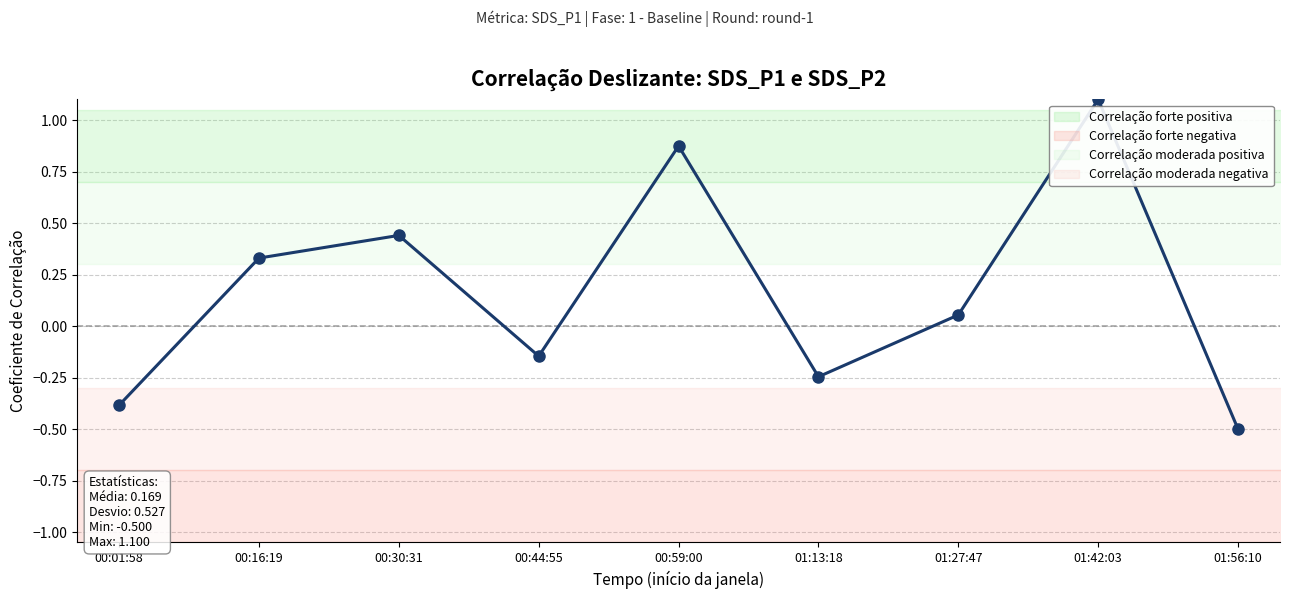

Which label corresponds to the largest value in the chart?

01:42:03